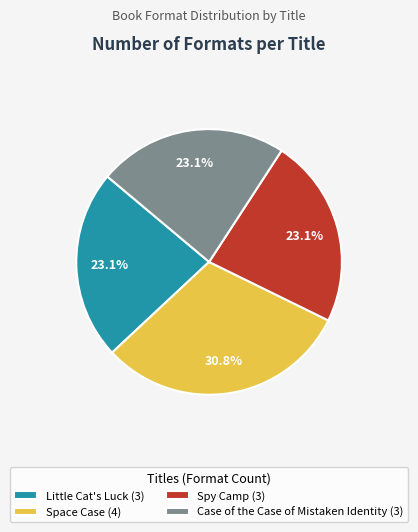

To the nearest percent, what portion does Space Case represent?

31%